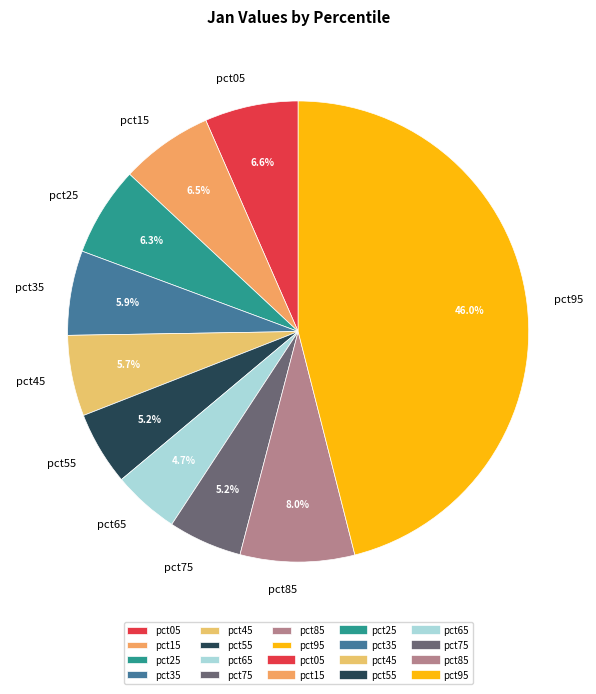

To the nearest percent, what is the difference between the largest and smallest slice percentages?

41%